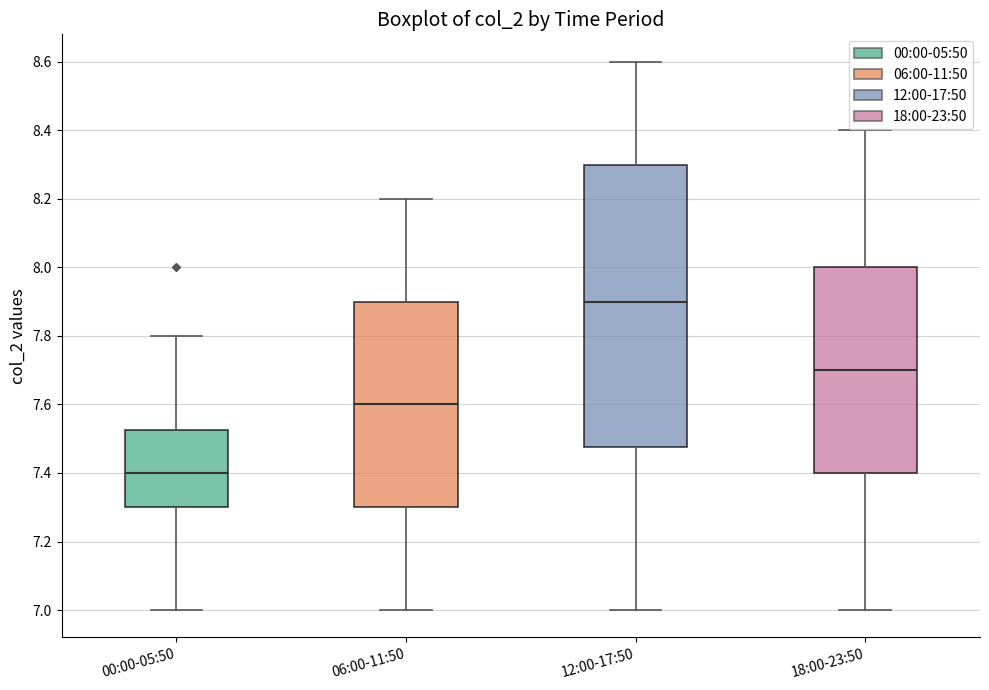

Where does the lower whisker of the box for 12:00-17:50 end on the y-axis? The values are not printed on the chart, so give them approximately, as read against the axis.

7.00